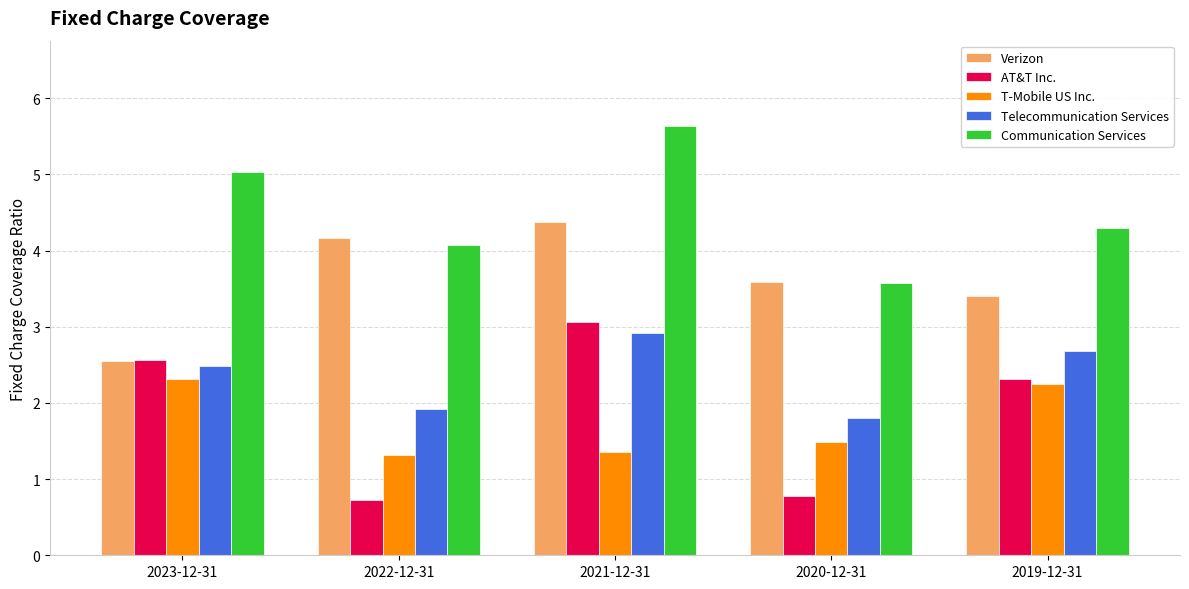

Which series has the largest range (max minus min)?

AT&T Inc.